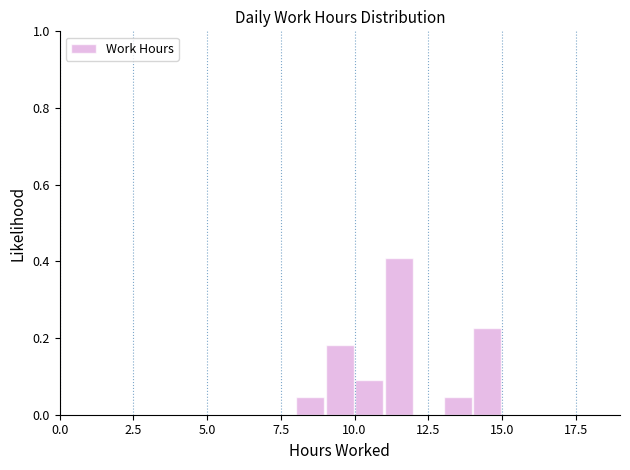

Read against the x-axis, roughly where is the centre of the tallest bar?

11.5